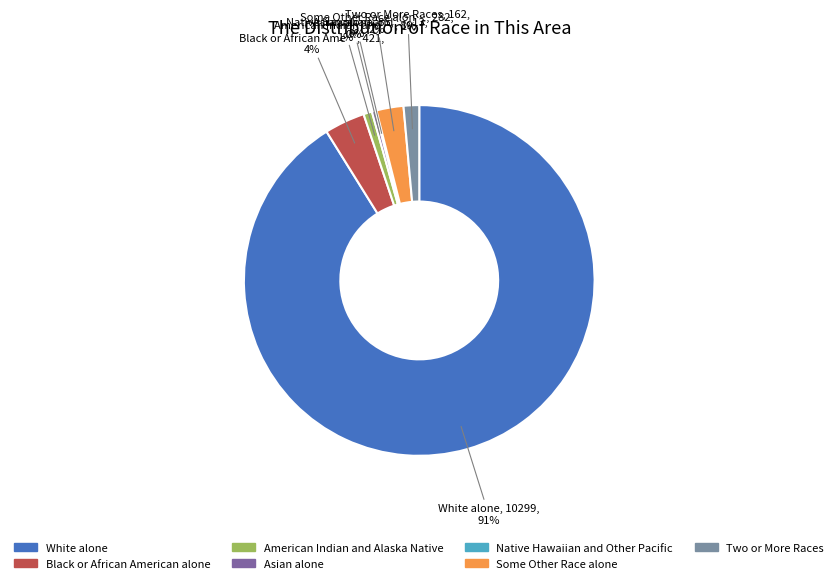

Do Some Other Race alone and Black or African American alone together represent more than half of the pie?

No